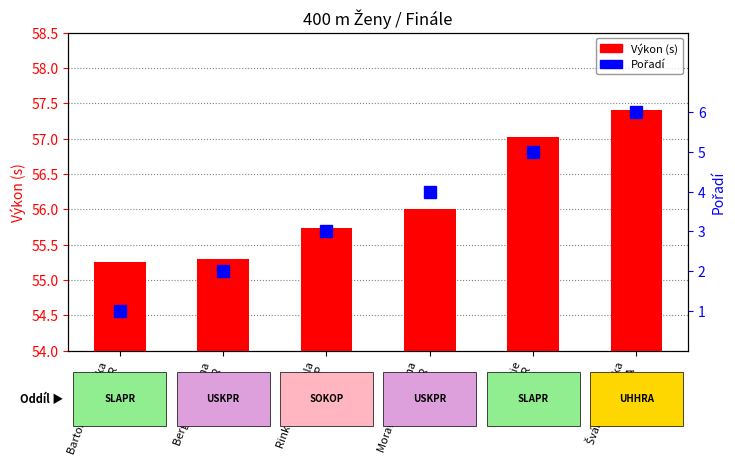

Reading left to right, transcribe all the data shown in this chart.

Výkon (s): 55.3	55.3	55.7	56.0	57.0	57.4
Pořadí: 1.0	2.0	3.0	4.0	5.0	6.0